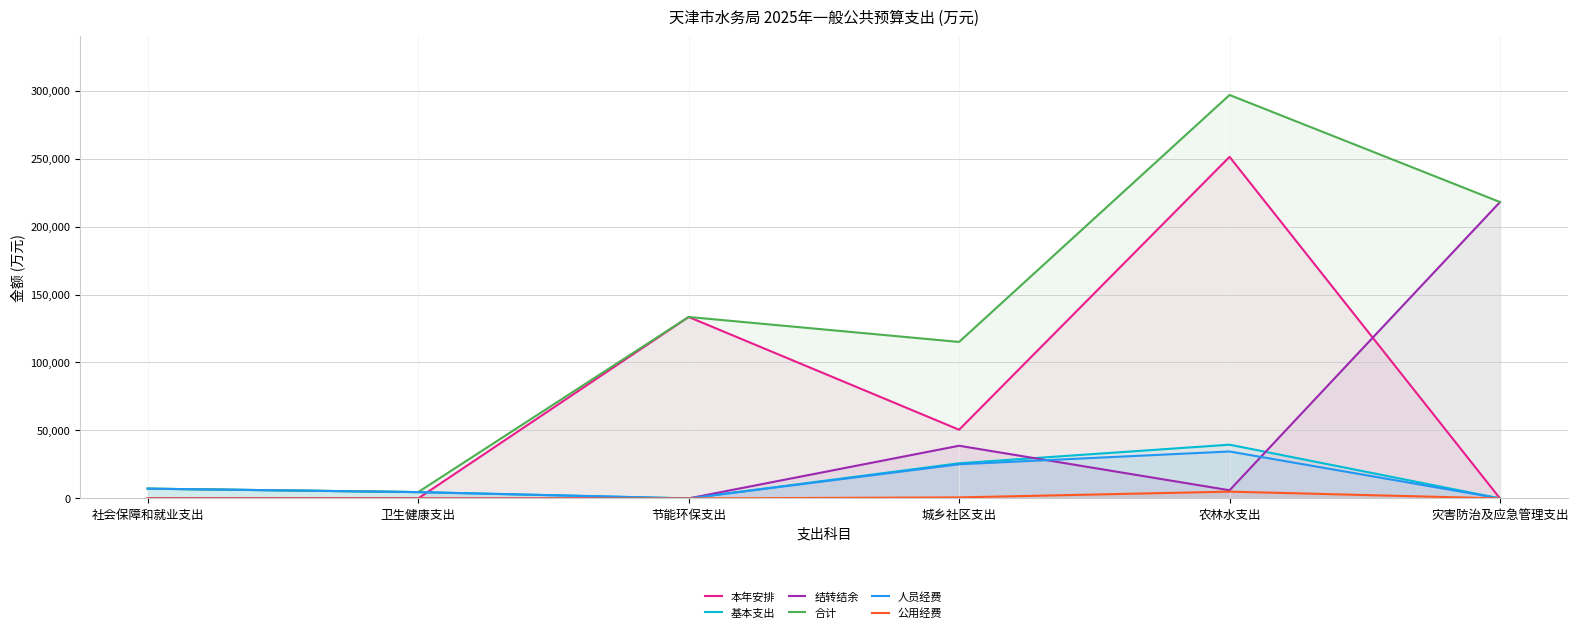

True or false: 公用经费 and 人员经费 cross at least once.

False